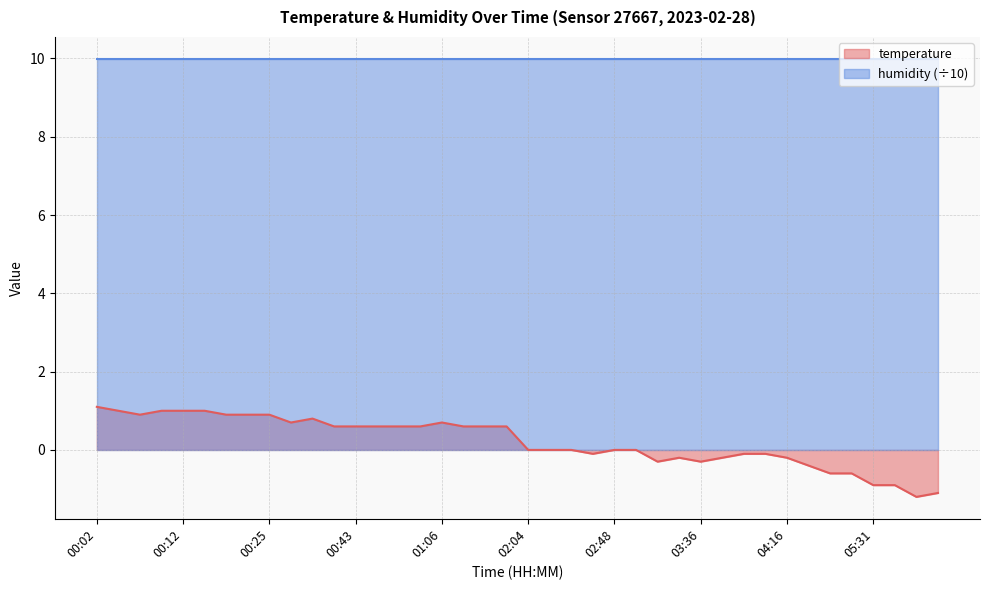

What is the smallest value displayed?

-1.2